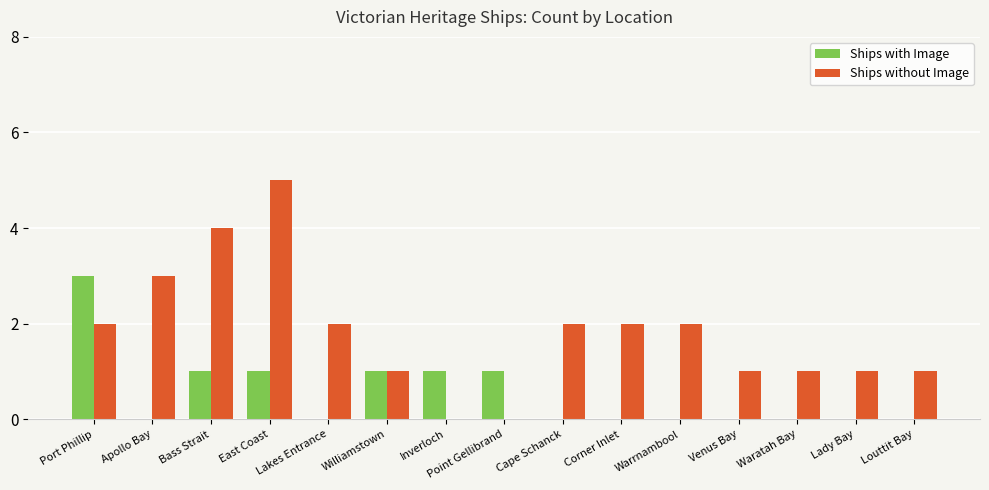

Reading left to right, what are all the values shown in this chart?

Ships with Image: 3	0	1	1	0	1	1	1	0	0	0	0	0	0	0
Ships without Image: 2	3	4	5	2	1	0	0	2	2	2	1	1	1	1